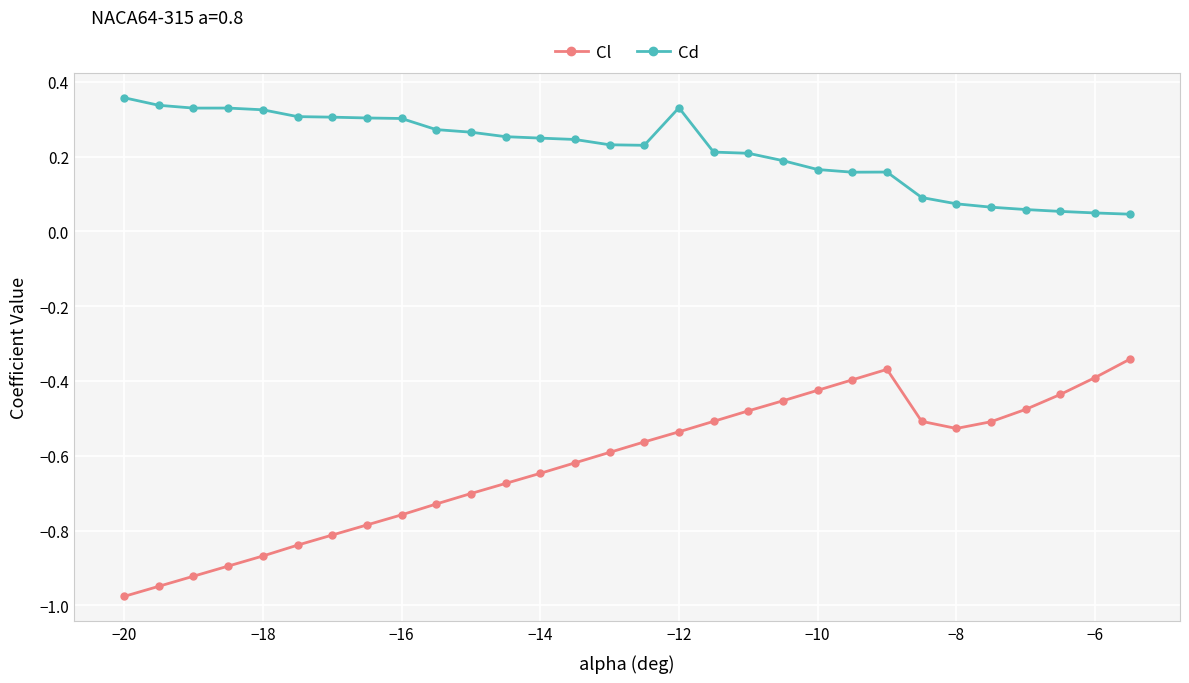

Count the number of data series in this chart.

2